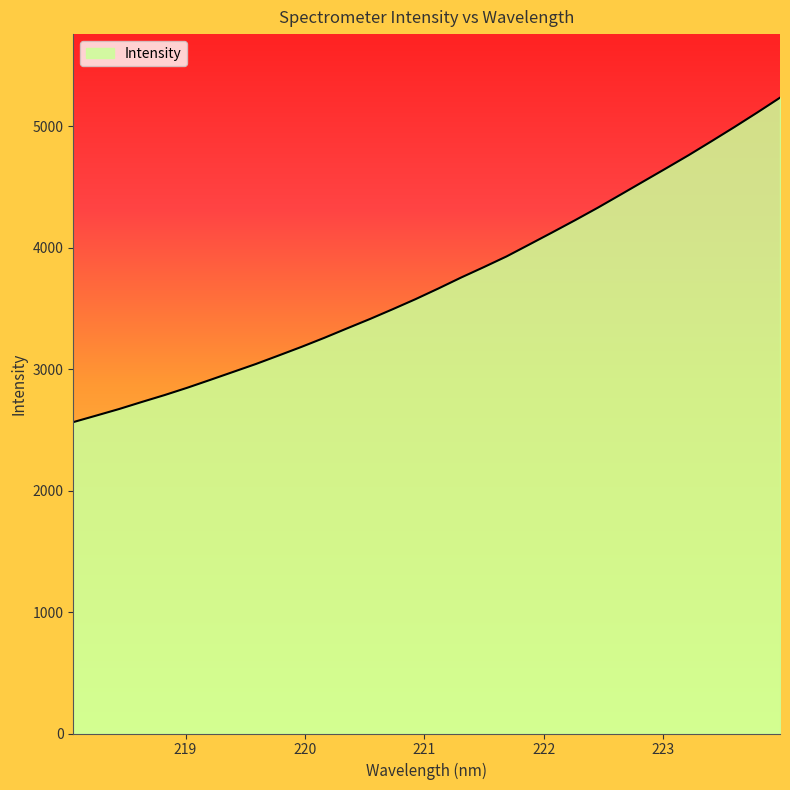

What is the smallest value displayed?

2564.5